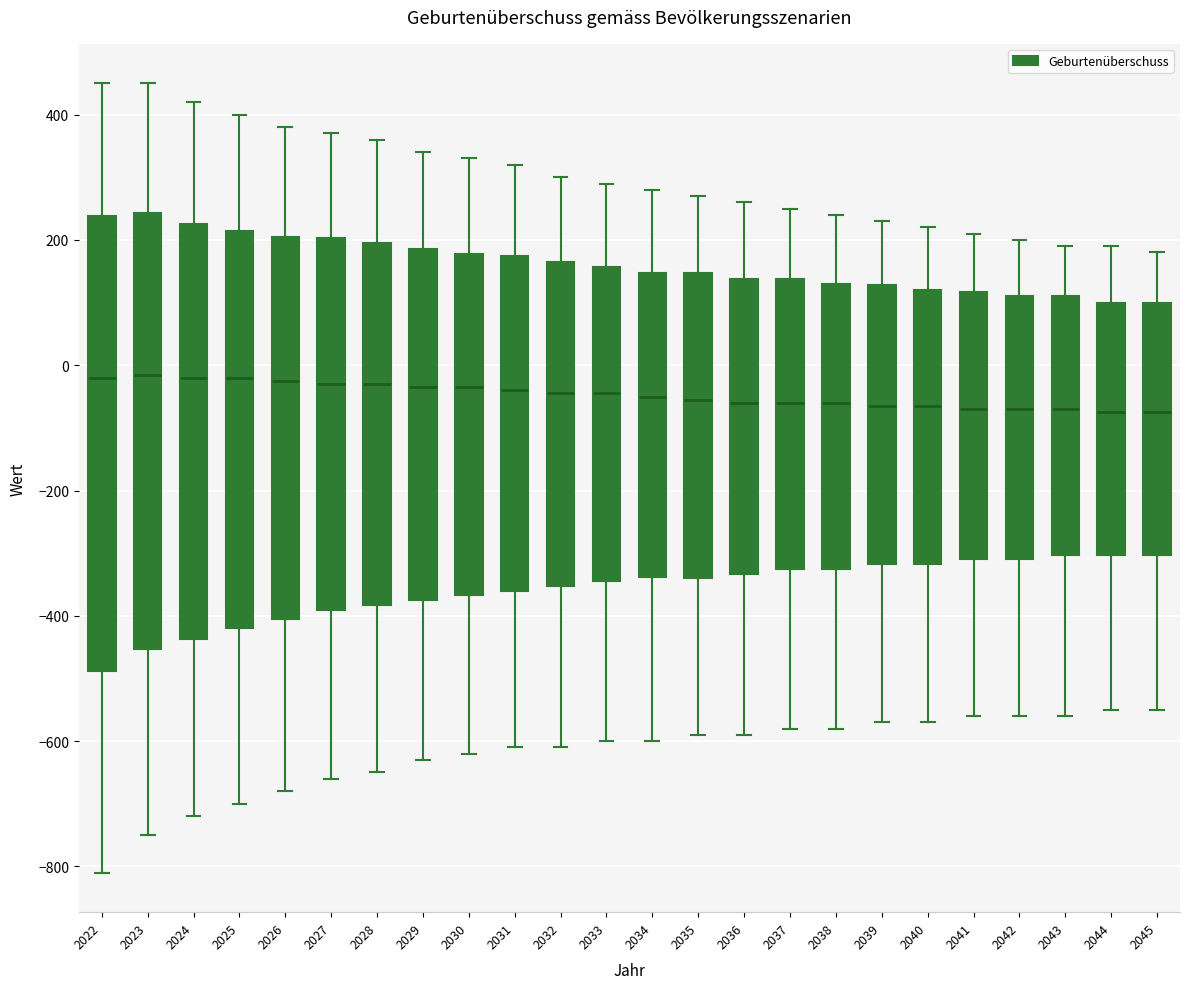

Reading left to right, transcribe this box plot: for each box, give where its median line is, the range the box spans, and where its two whiskers end, as read against the y-axis. The values are not printed on the chart, so give them approximately, as read against the axis.

2022: median -20, box -480 to 240, whiskers -800 to 460
2023: median -20, box -460 to 240, whiskers -740 to 460
2024: median -20, box -440 to 220, whiskers -720 to 420
2025: median -20, box -420 to 220, whiskers -700 to 400
2026: median -20, box -400 to 200, whiskers -680 to 380
2027: median -20, box -380 to 200, whiskers -660 to 380
2028: median -20, box -380 to 200, whiskers -640 to 360
2029: median -40, box -380 to 180, whiskers -620 to 340
2030: median -40, box -360 to 180, whiskers -620 to 340
2031: median -40, box -360 to 180, whiskers -600 to 320
2032: median -40, box -360 to 160, whiskers -600 to 300
2033: median -40, box -340 to 160, whiskers -600 to 300
2034: median -40, box -340 to 140, whiskers -600 to 280
2035: median -60, box -340 to 140, whiskers -580 to 280
2036: median -60, box -340 to 140, whiskers -580 to 260
2037: median -60, box -320 to 140, whiskers -580 to 260
2038: median -60, box -320 to 140, whiskers -580 to 240
2039: median -60, box -320 to 120, whiskers -560 to 240
2040: median -60, box -320 to 120, whiskers -560 to 220
2041: median -60, box -300 to 120, whiskers -560 to 220
2042: median -60, box -300 to 120, whiskers -560 to 200
2043: median -60, box -300 to 120, whiskers -560 to 200
2044: median -80, box -300 to 100, whiskers -540 to 200
2045: median -80, box -300 to 100, whiskers -540 to 180